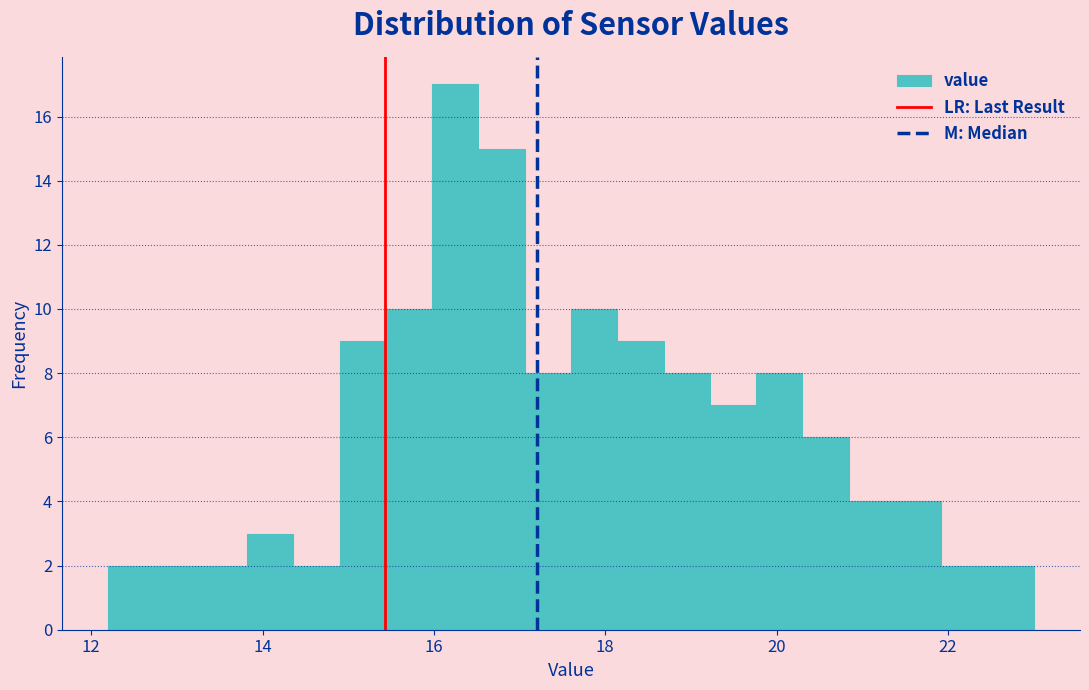

Around what value on the x-axis is the tallest bar? Give the approximate position of its centre, as read against the axis.

16.2